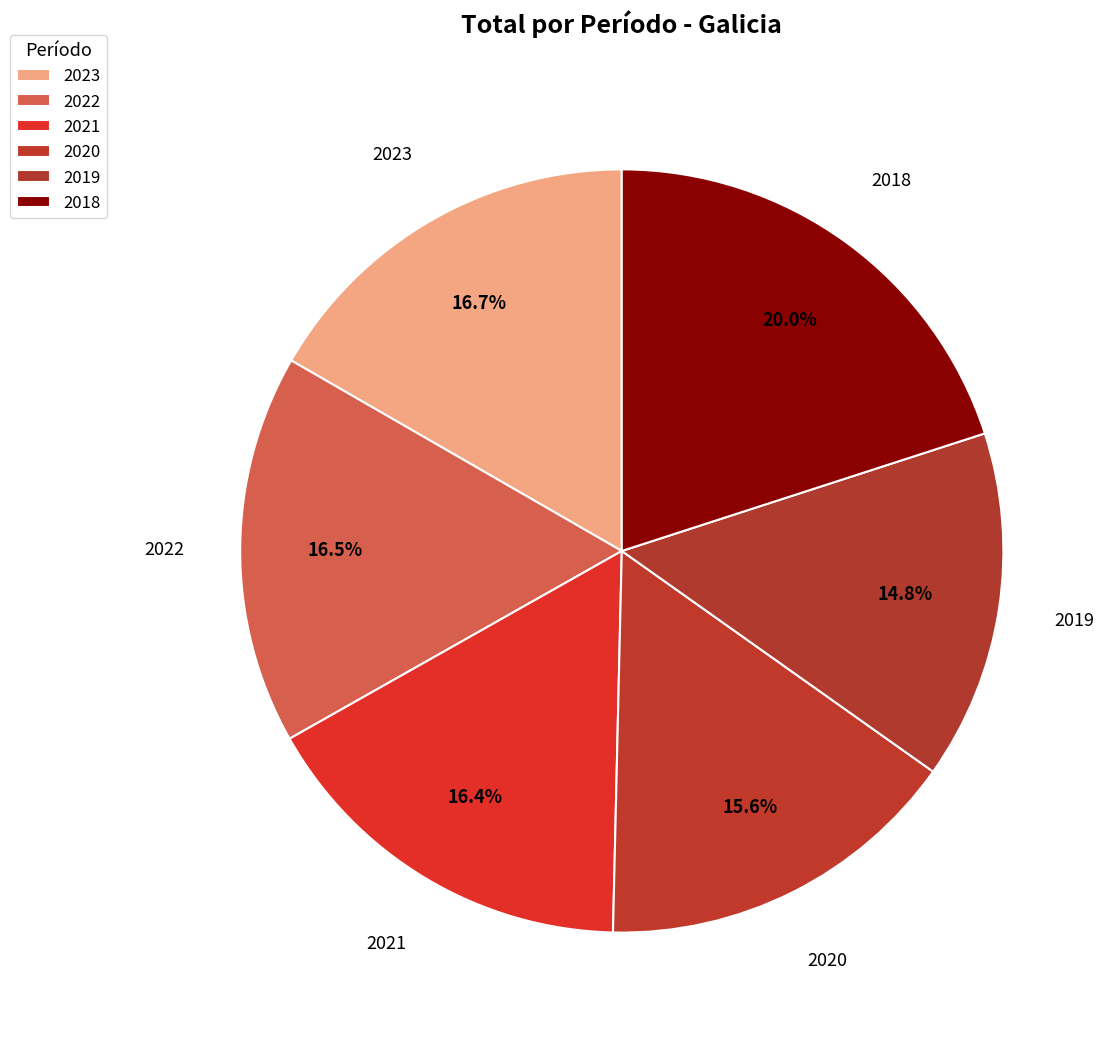

What percentage do 2021 and 2023 together represent?

33.1%